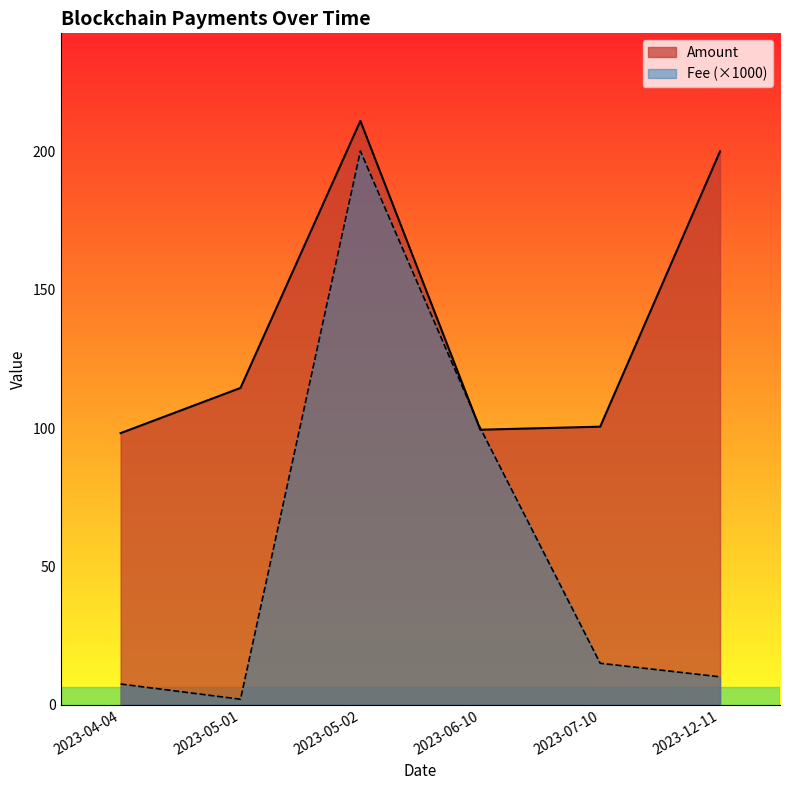

Does the chart display data point markers on the line(s)?

No